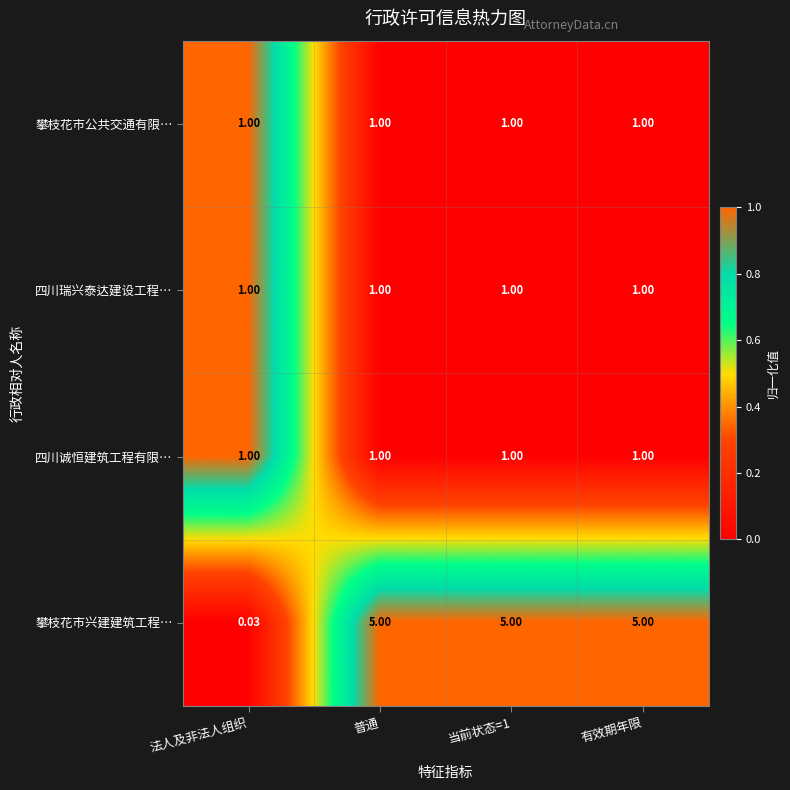

How many distinct data groups are displayed?

4